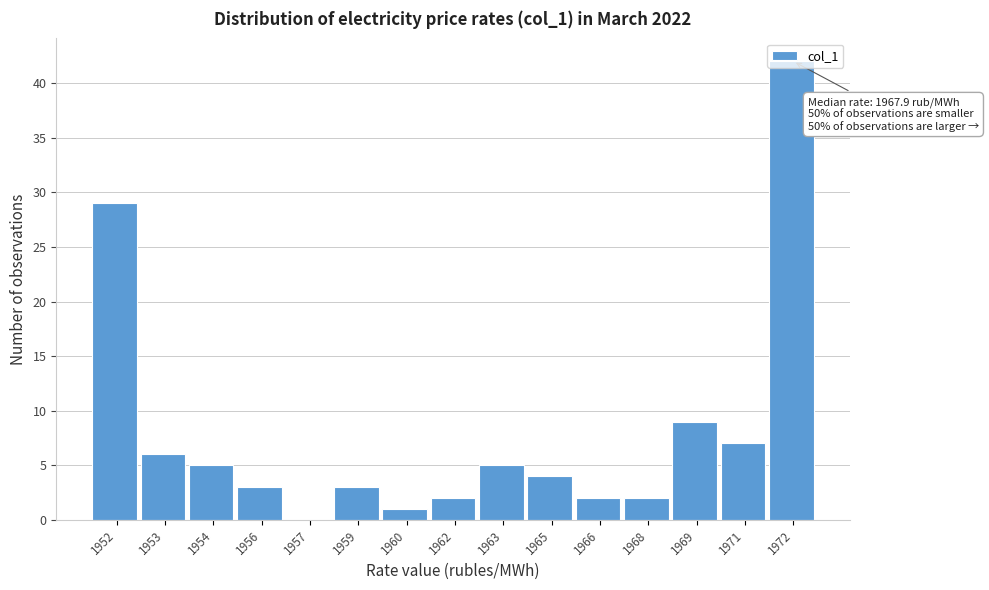

What is the sum of the values at 1963 and 1972?

47